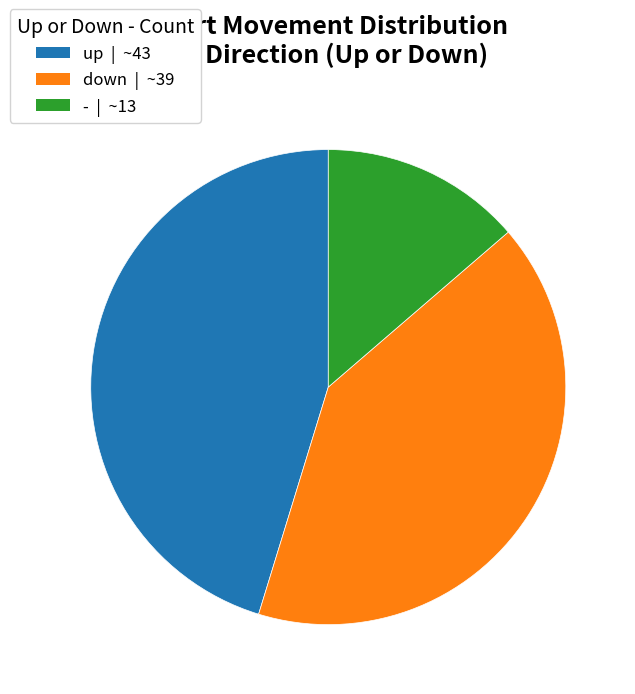

What is the ratio of the value at up to the value at -?

3.3